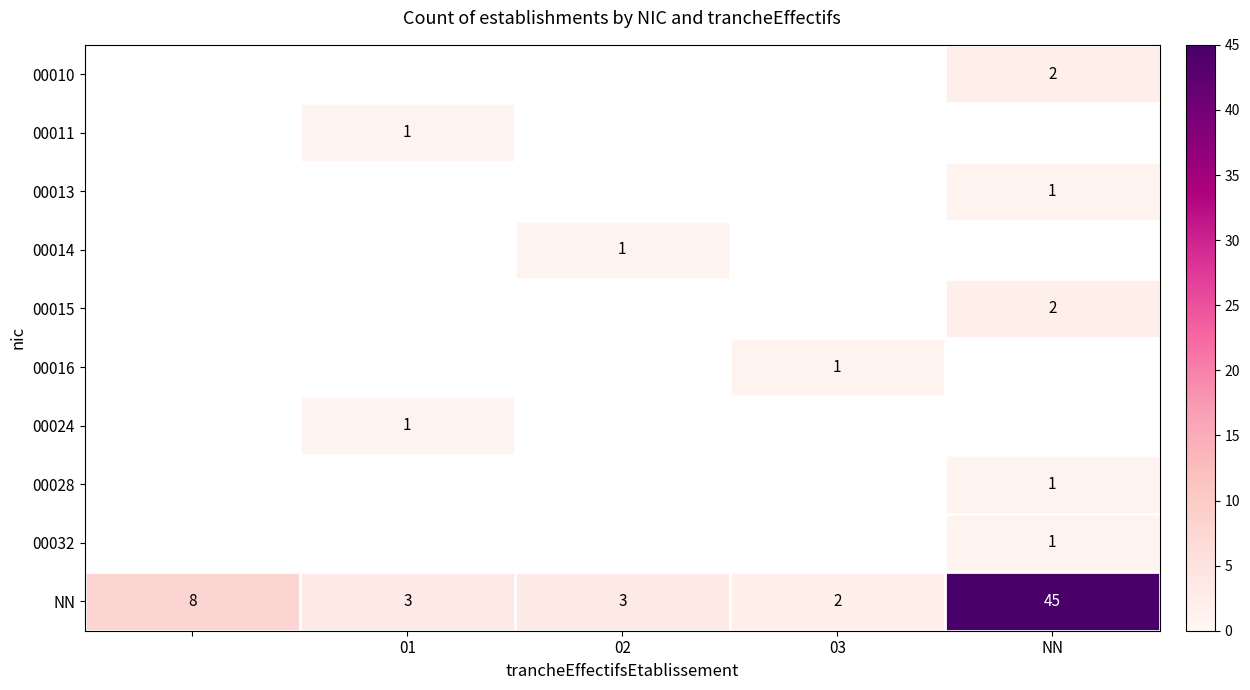

True or false: NN has a value of 1 at 03.

False